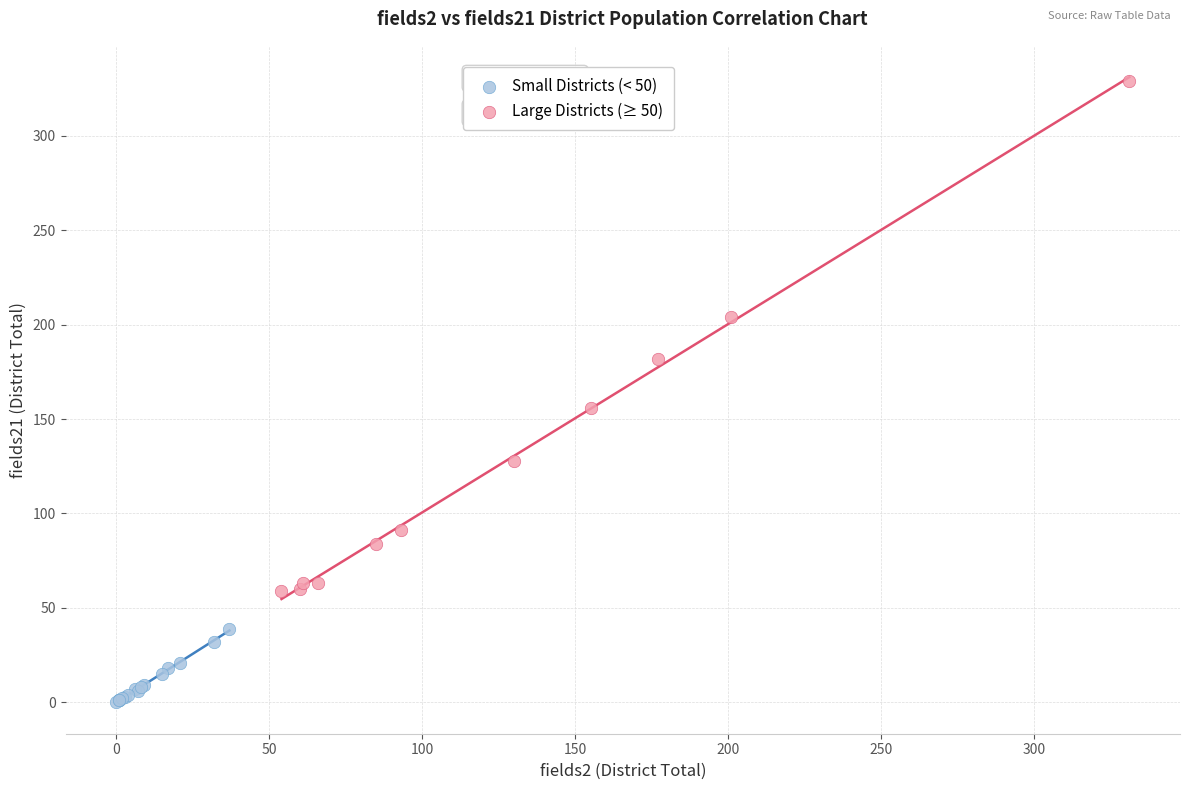

Which series has the largest Y range (max minus min)?

Large Districts (≥ 50)